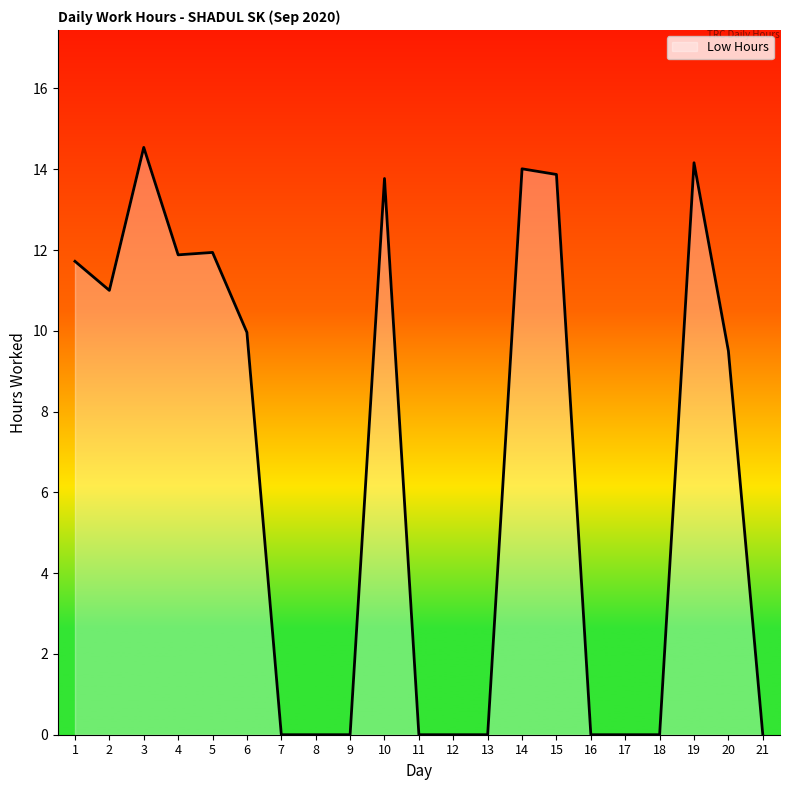

How many lines are shown in the chart?

1